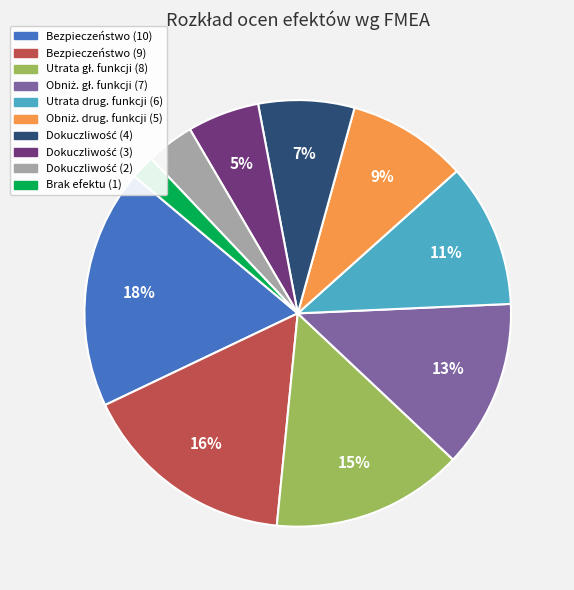

Does any single category account for the majority?

No